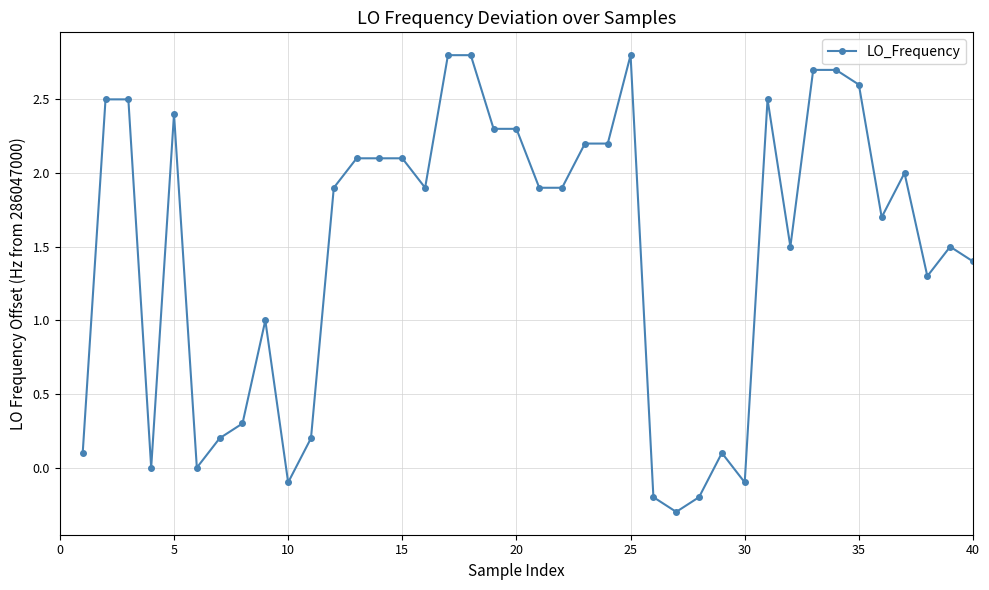

Does the chart have visible grid lines?

Yes